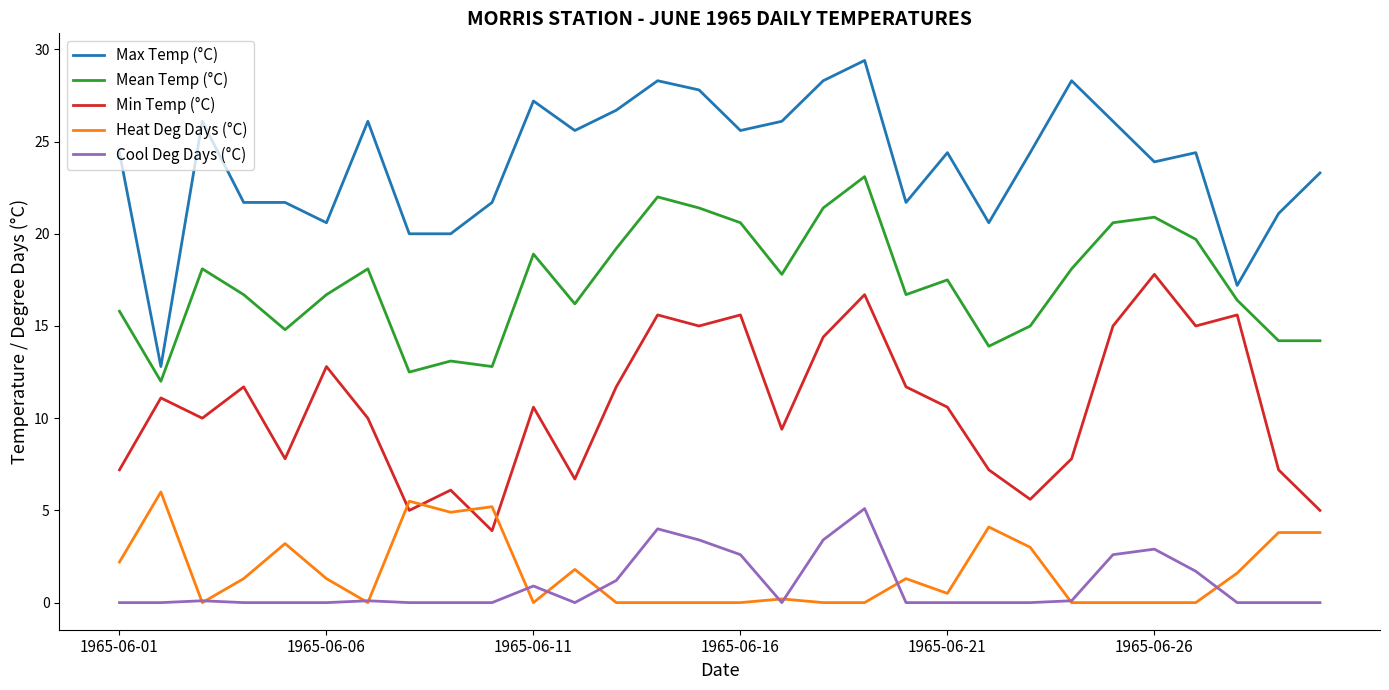

True or false: Min Temp (°C) has more than 1 interior local peaks.

True